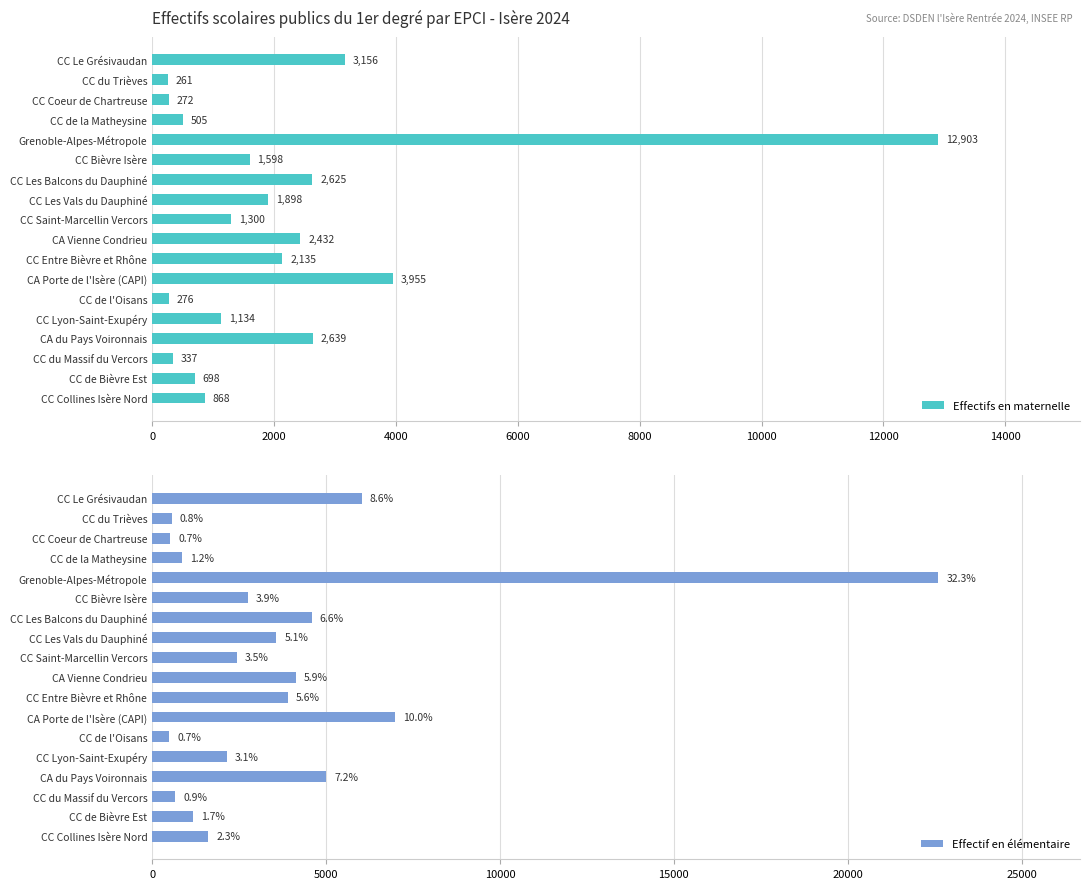

What is the lowest value of the Effectifs en maternelle series?

261